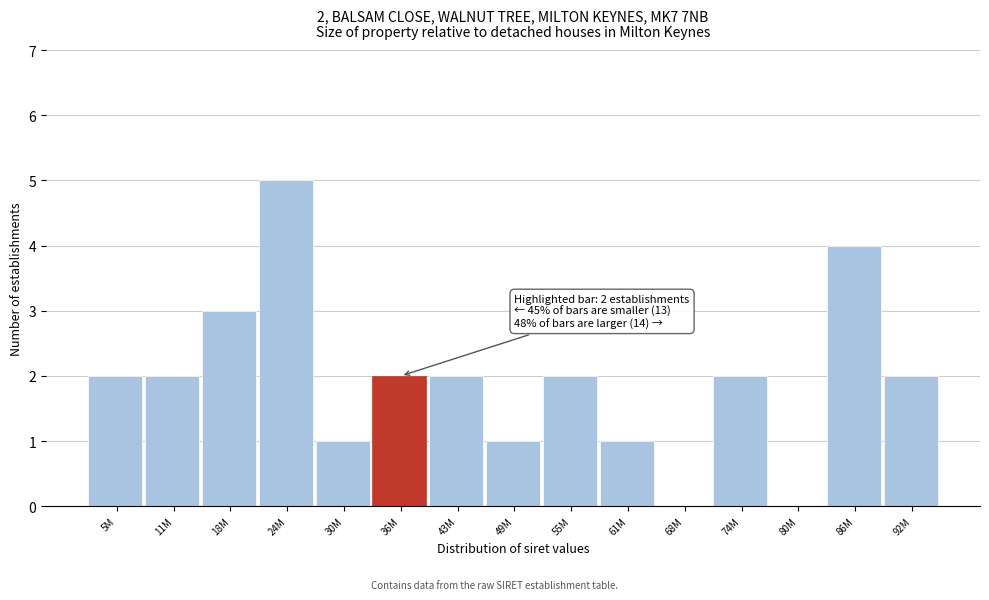

Reading right to left, what are all the values shown in this chart?

92M=2	86M=4	80M=0	74M=2	68M=0	61M=1	55M=2	49M=1	43M=2	36M=2	30M=1	24M=5	18M=3	11M=2	5M=2